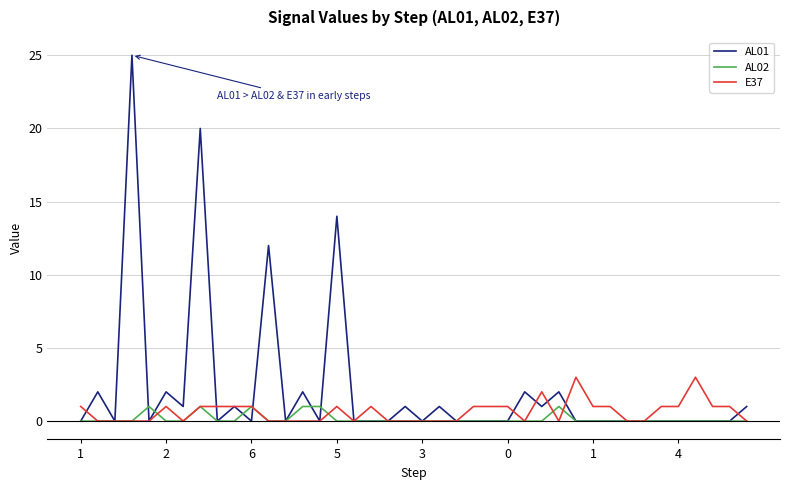

What is the greatest value displayed?

25